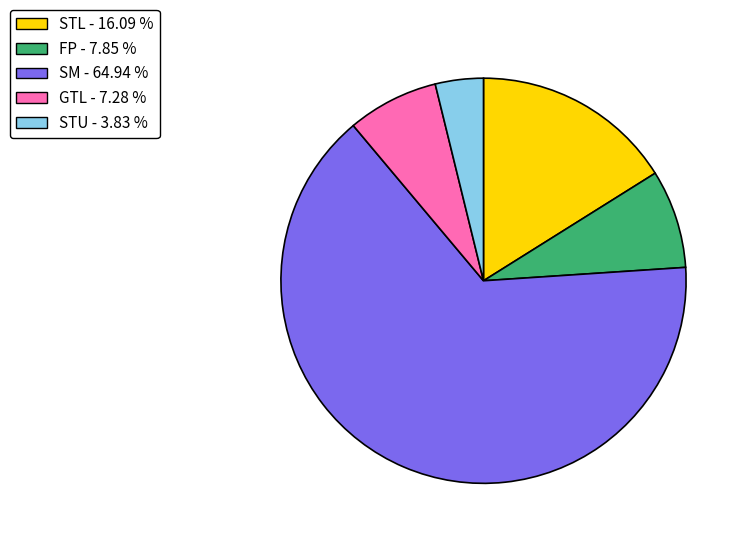

Is there a majority slice in this chart?

Yes